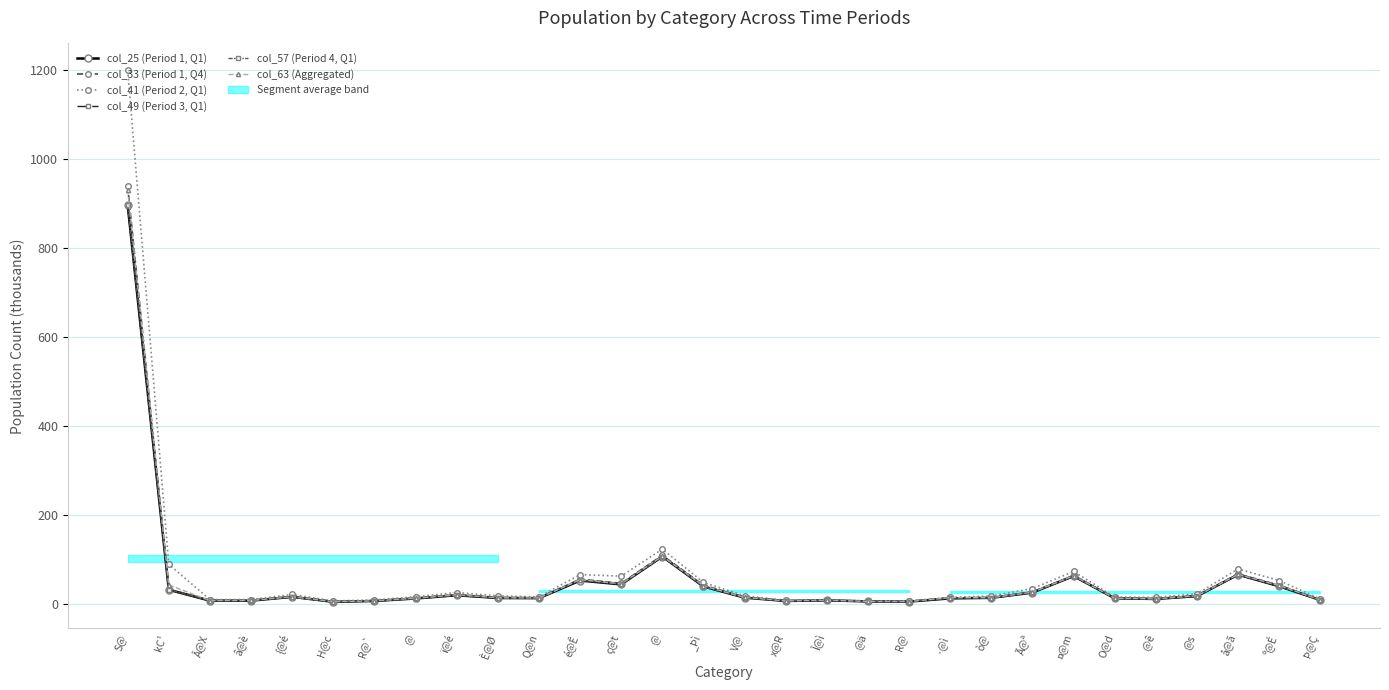

Is the value of col_49 (Period 3, Q1) at ï@é greater than the value of col_57 (Period 4, Q1) at  @ê?

Yes